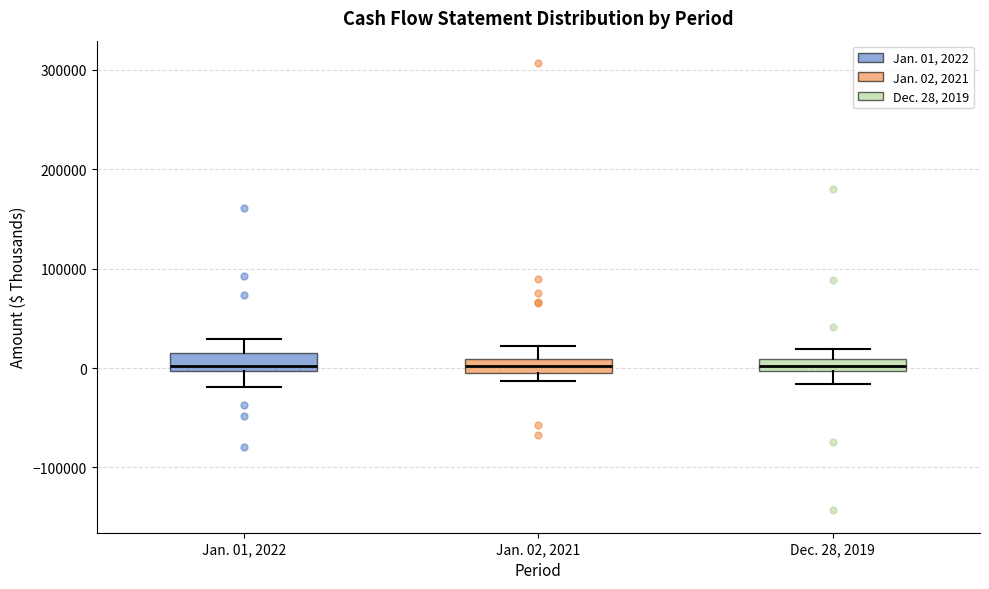

Where is the upper edge of the box for Jan. 02, 2021 on the y-axis? The values are not printed on the chart, so give them approximately, as read against the axis.

10000